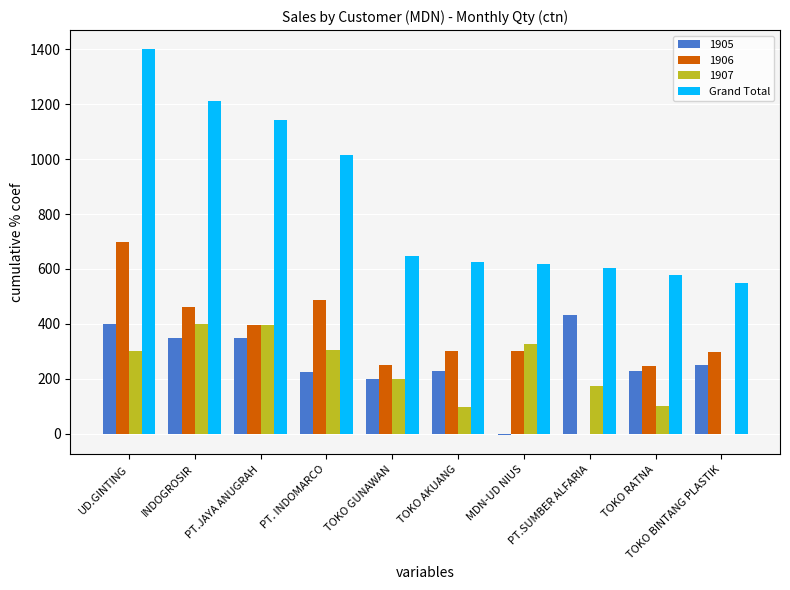

At which category is the sum across all series the highest?

UD.GINTING